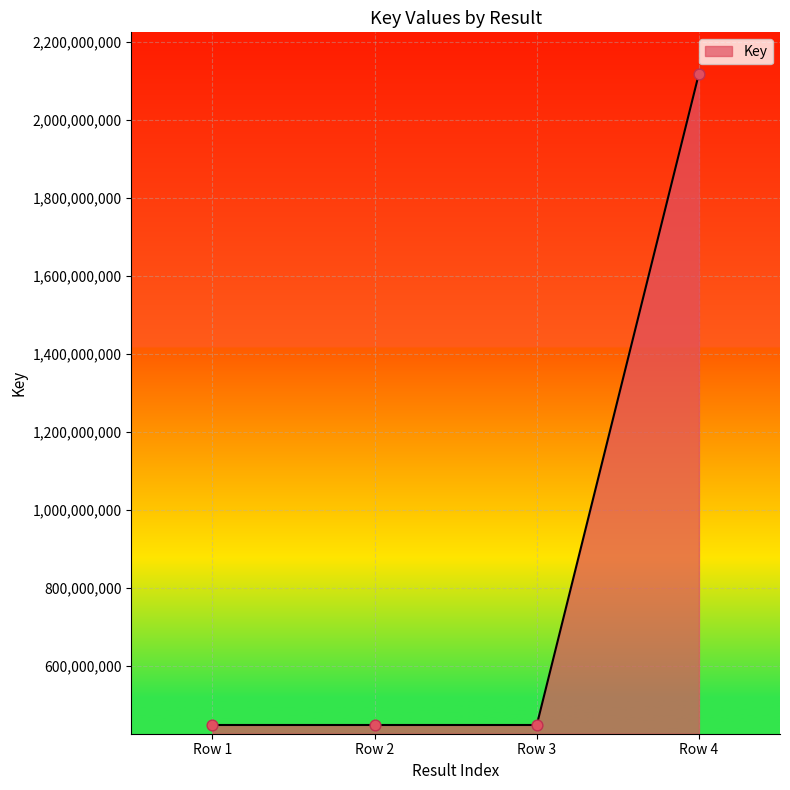

Between Row 2 and Row 4, which is larger?

Row 4